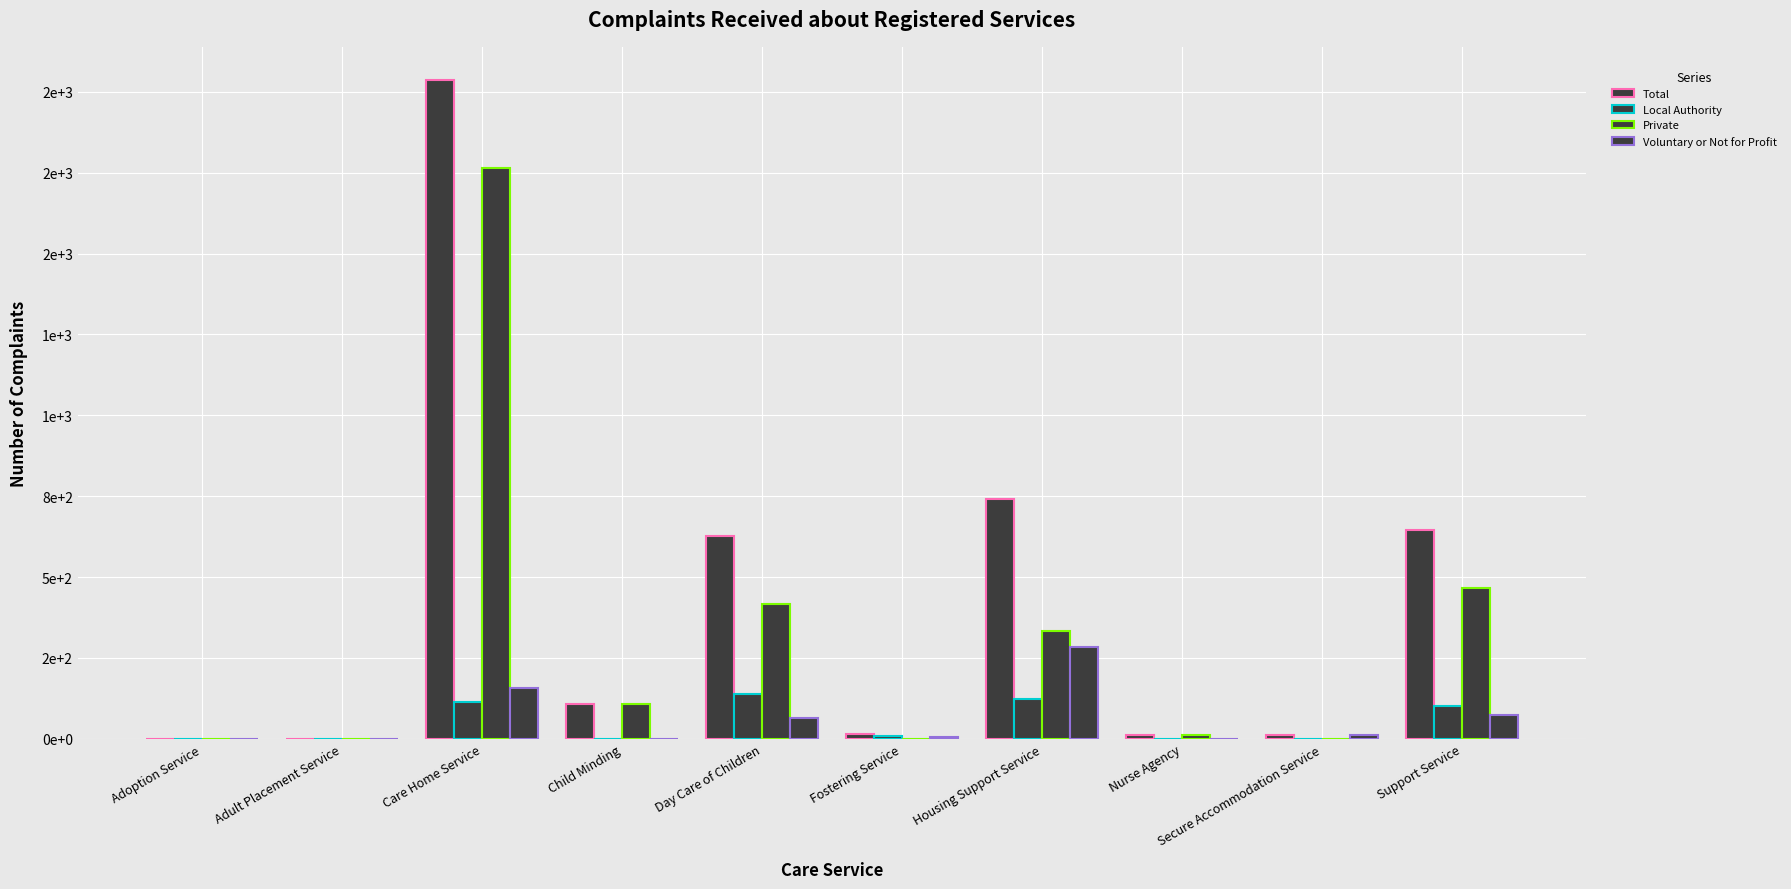

Which series has the largest total across all categories?

Total